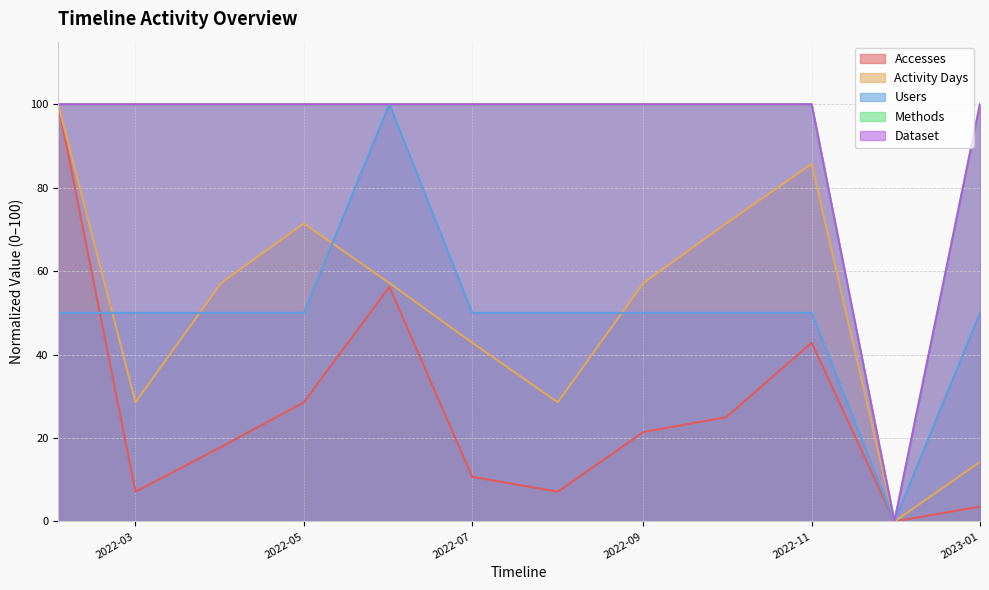

True or false: Accesses and Activity Days intersect in this chart.

False